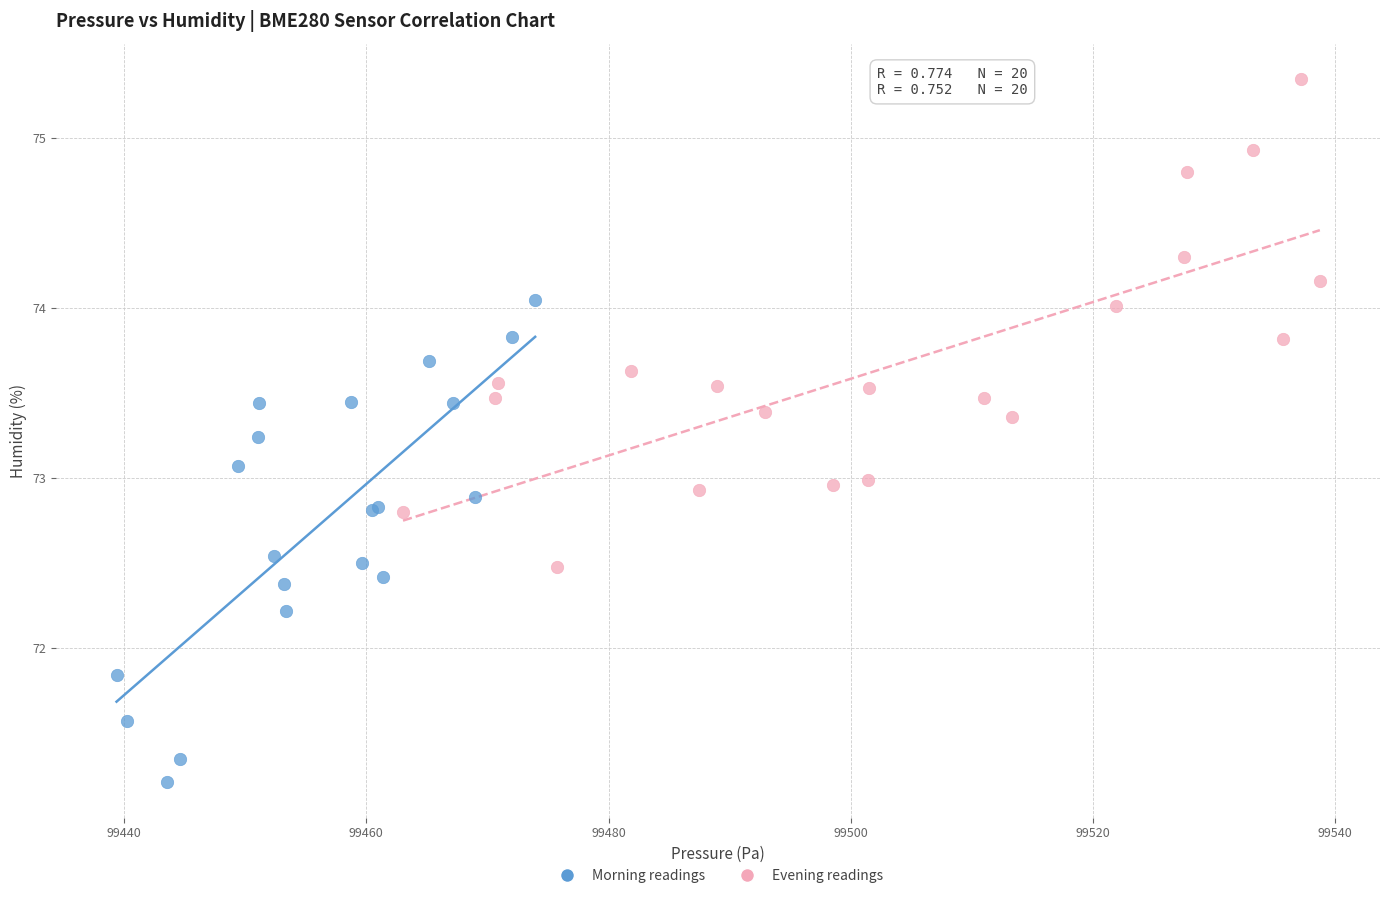

Which series reaches the maximum Y coordinate?

Evening readings